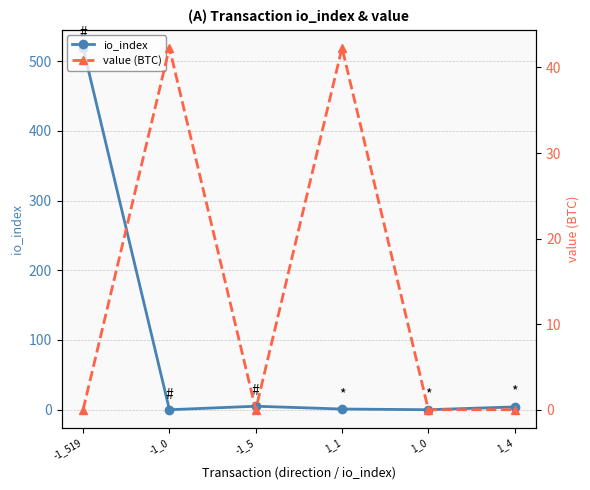

List the labels in order of io_index value, smallest first.

-1_0, 1_0, 1_1, 1_4, -1_5, -1_519